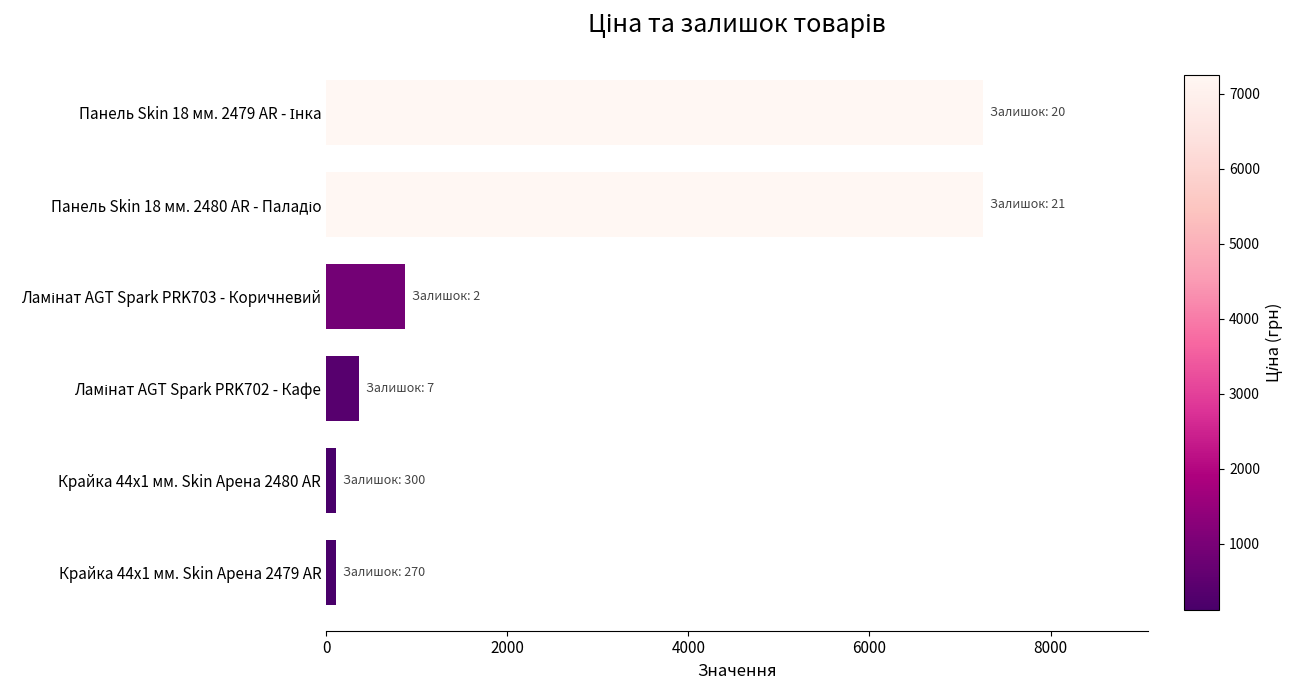

What is the difference between the maximum and minimum values?

7149.9